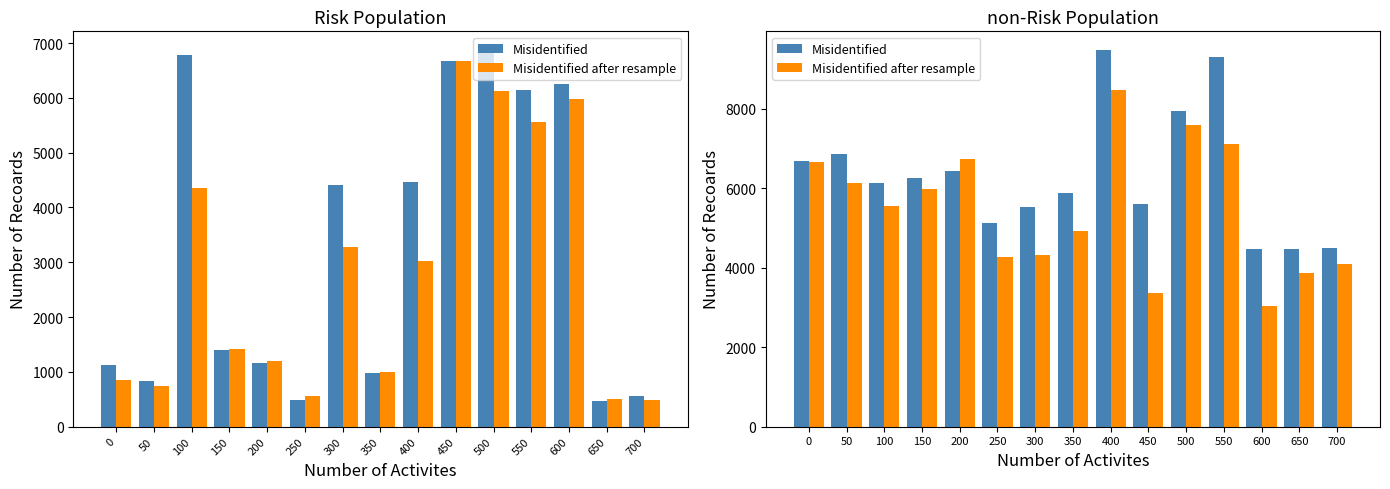

Is the value of Misidentified after resample at 500 greater than the value of Misidentified at 300?

Yes